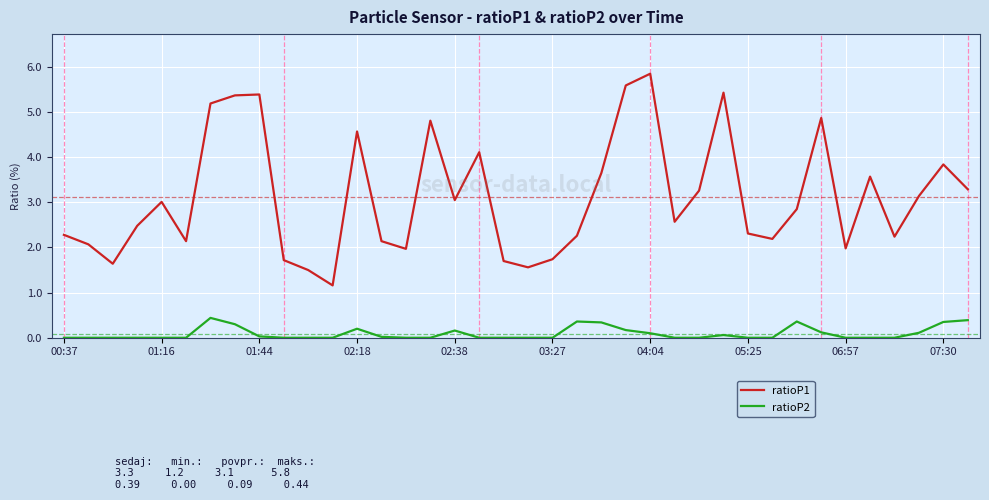

What is the highest value of the ratioP2 series?

0.4